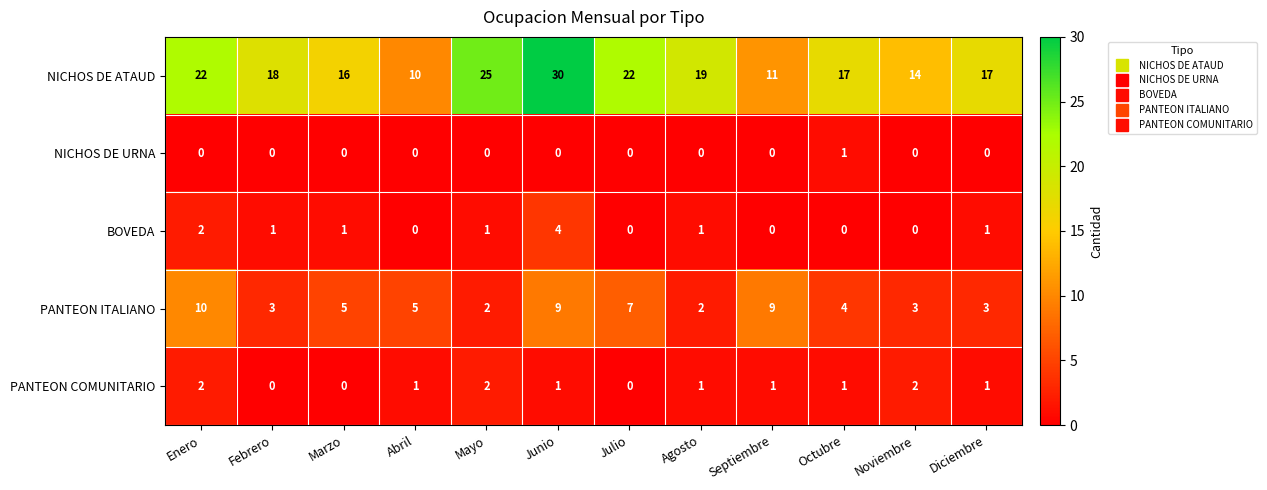

Where does the BOVEDA series first go above 1?

Enero